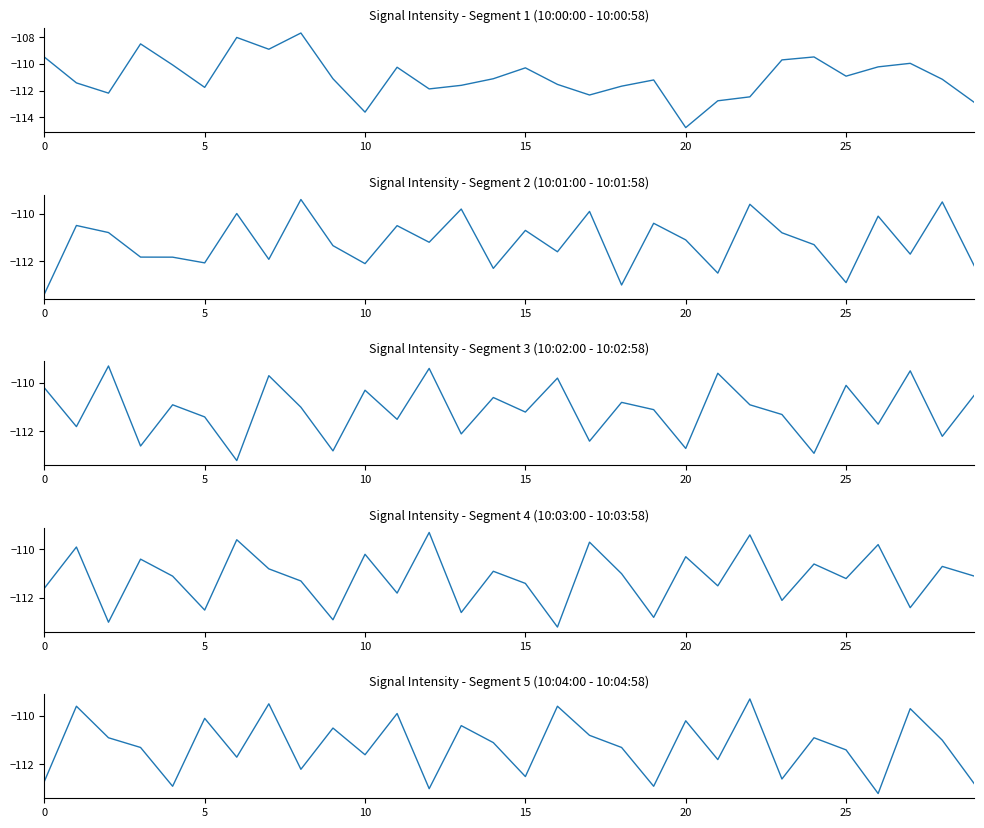

What is the difference between the intensity(dBm) segment 5 values at 8 and 26?

1.0